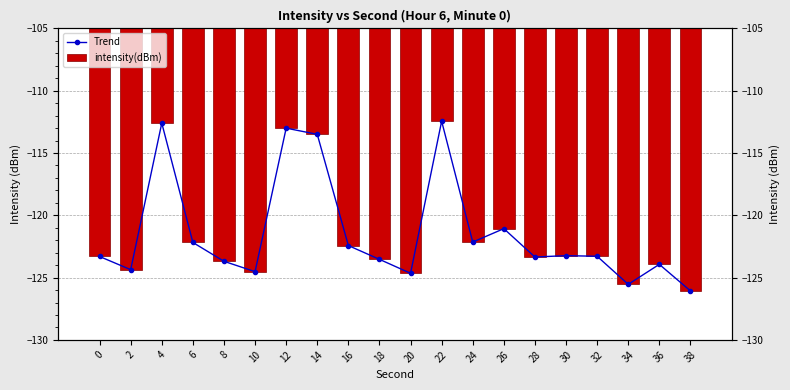

What is the average value of the intensity(dBm) series?

-121.4